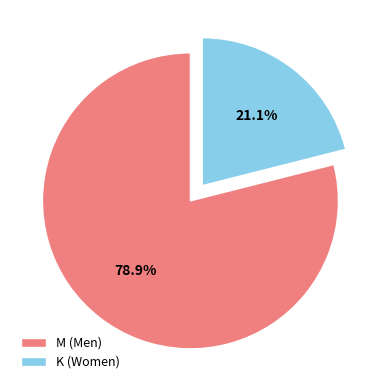

Which category has the smallest portion of the pie?

K (Women)